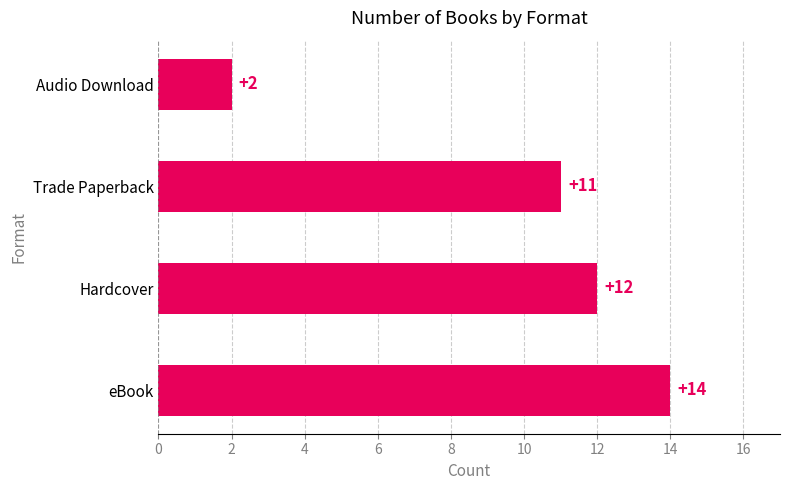

Reading bottom to top, list all the values displayed in this chart.

14	12	11	2